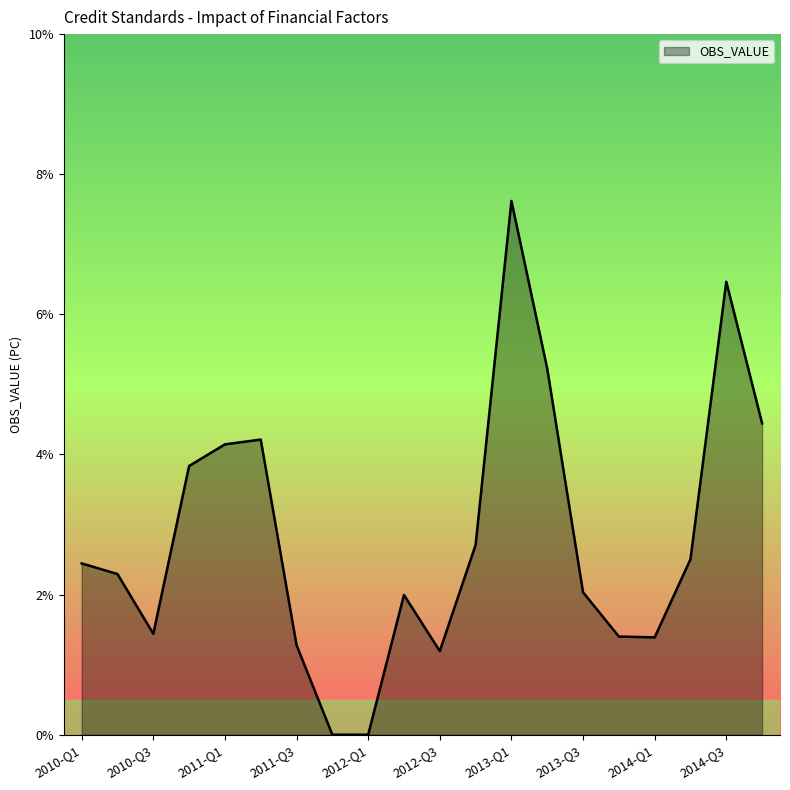

Reading left to right, extract all data points from this chart.

2.4	2.3	1.4	3.8	4.1	4.2	1.3	0.0	0.0	2.0	1.2	2.7	7.6	5.2	2.0	1.4	1.4	2.5	6.5	4.4